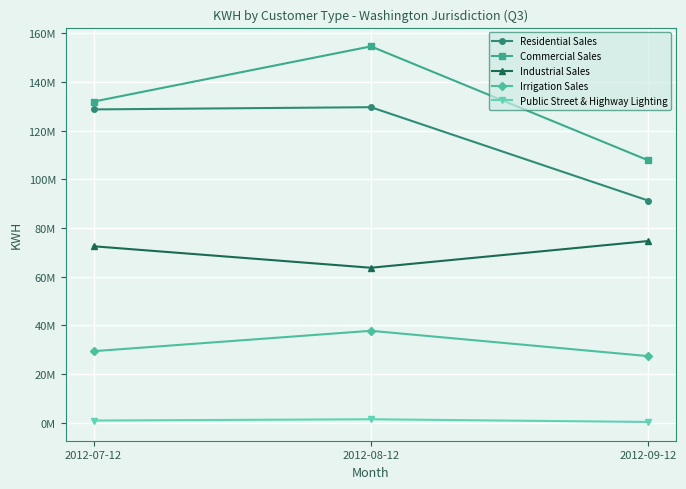

At how many categories does at least one series exceed 98024559?

3